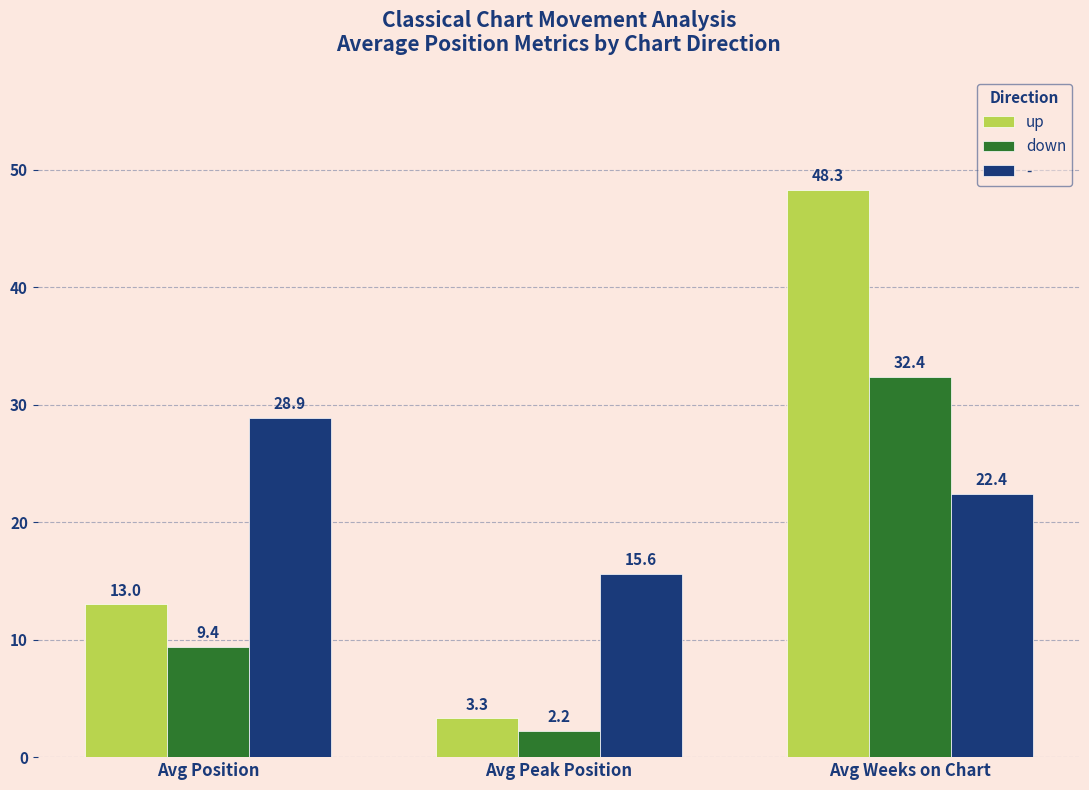

What is the highest value of the down series?

32.4